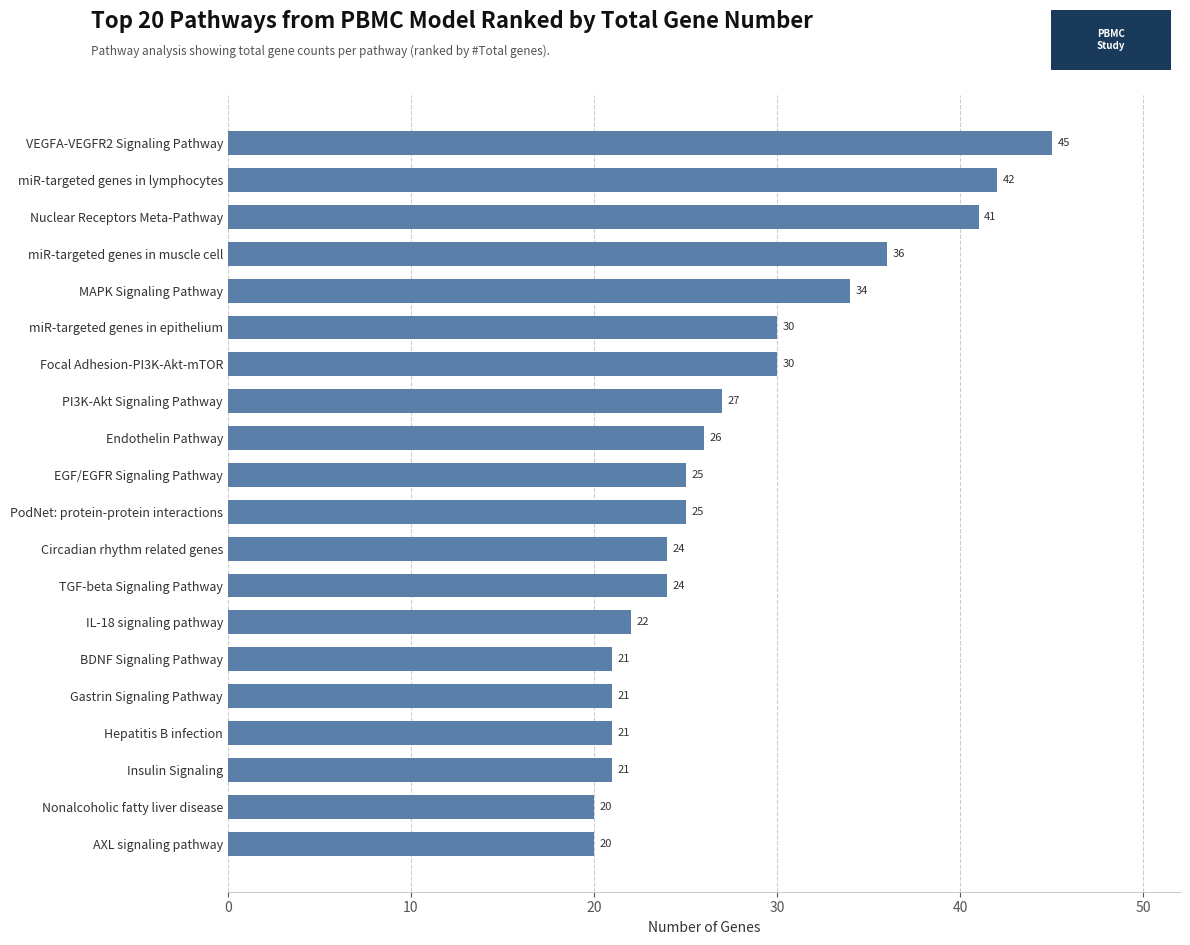

What is the change in value from Hepatitis B infection to EGF/EGFR Signaling Pathway?

+4